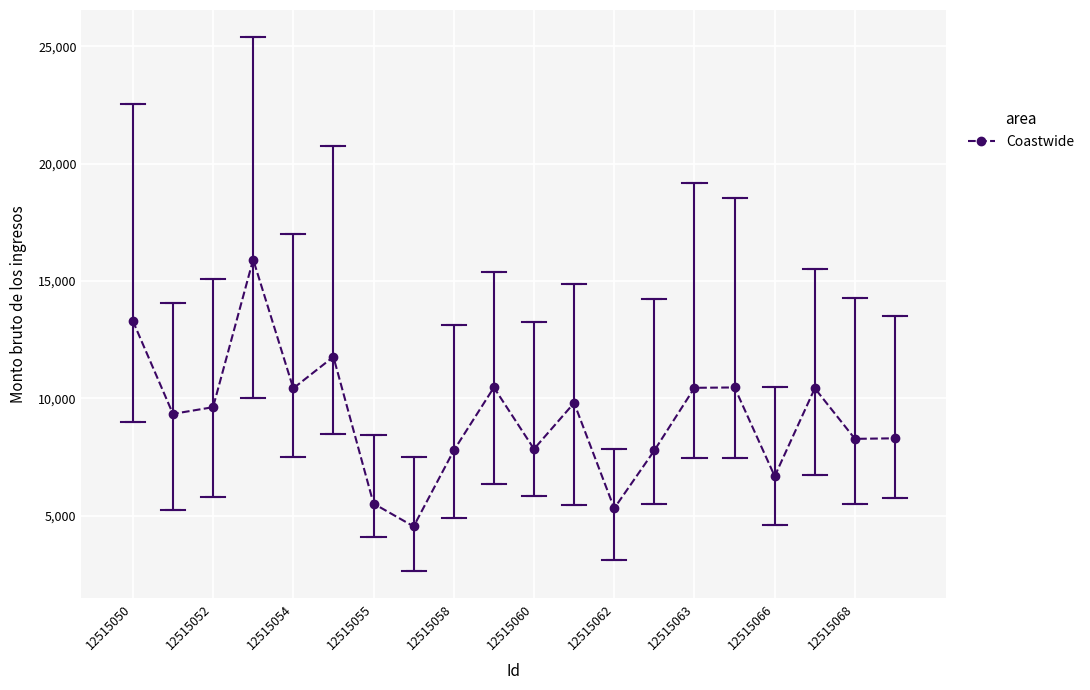

What is the sum of all values?

183954.3